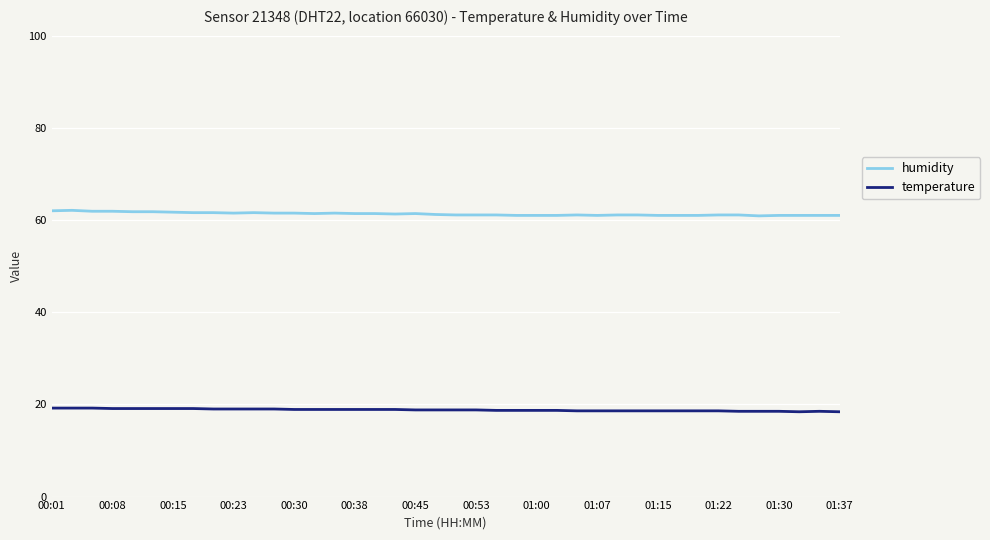

Which series has the widest spread of values?

humidity